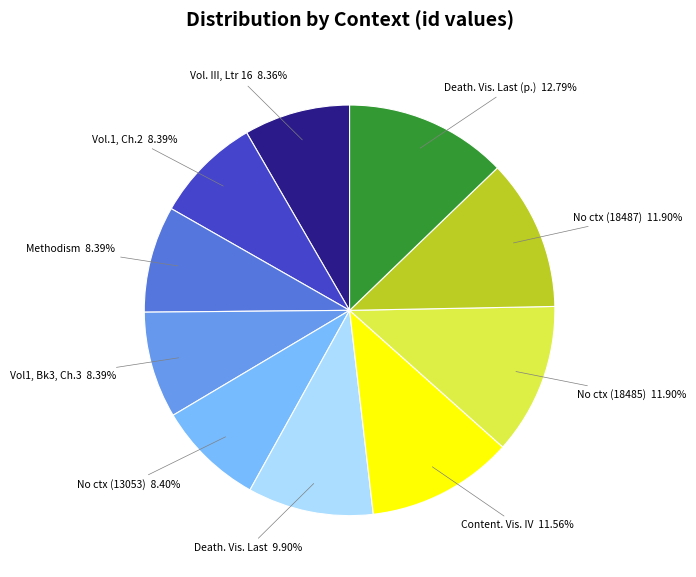

Which slice is the largest?

Death. Vis. Last (p.)